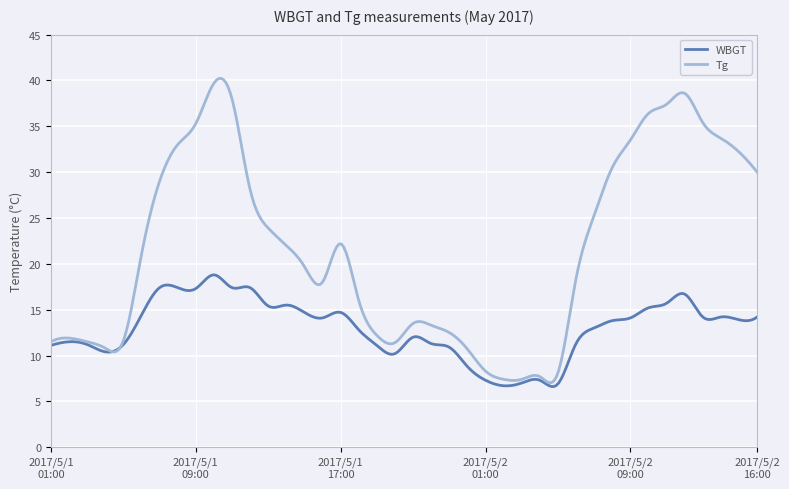

Rank the series by their maximum value, from highest to lowest.

Tg, WBGT